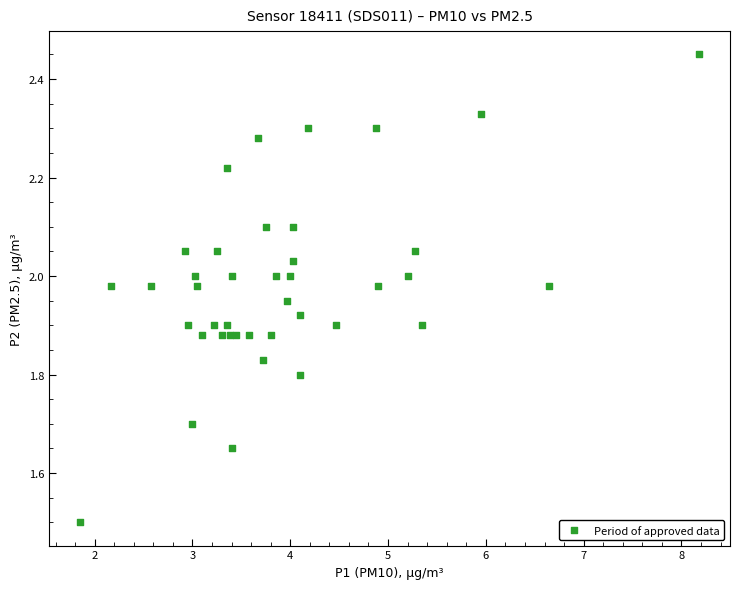

What Y value in the scatter plot is closest to 1?

1.5